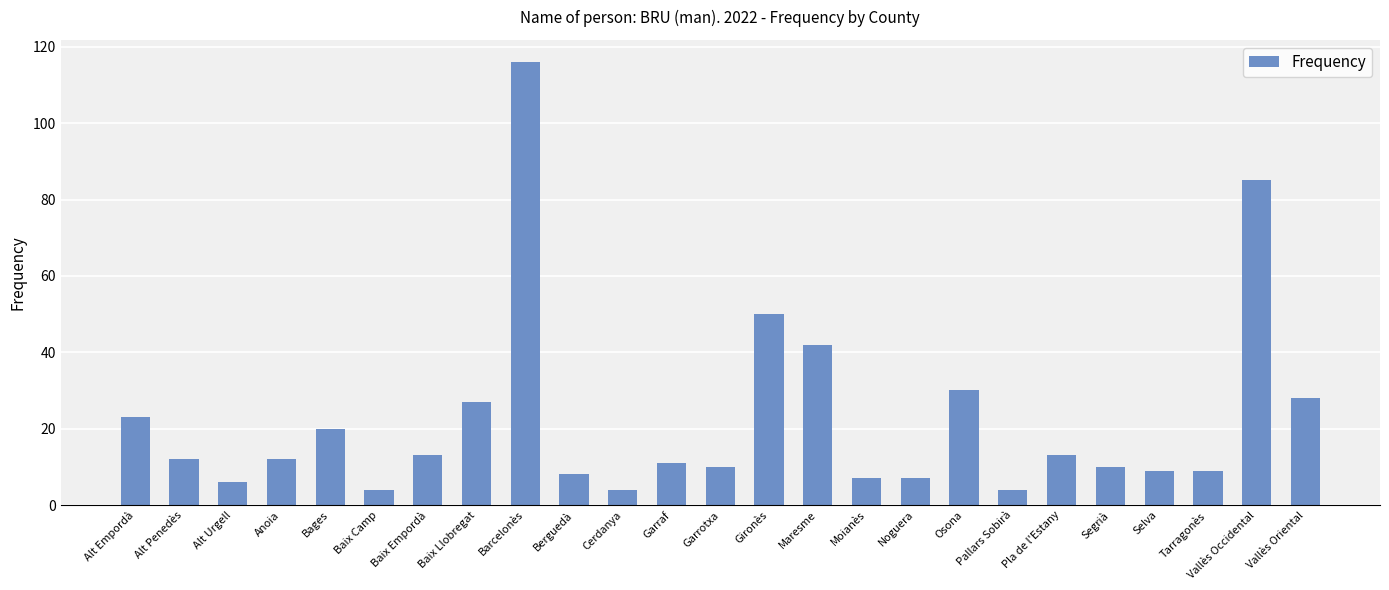

Reading left to right, list all the values displayed in this chart.

Alt Empordà=23	Alt Penedès=12	Alt Urgell=6	Anoia=12	Bages=20	Baix Camp=4	Baix Empordà=13	Baix Llobregat=27	Barcelonès=116	Berguedà=8	Cerdanya=4	Garraf=11	Garrotxa=10	Gironès=50	Maresme=42	Moianès=7	Noguera=7	Osona=30	Pallars Sobirà=4	Pla de l'Estany=13	Segrià=10	Selva=9	Tarragonès=9	Vallès Occidental=85	Vallès Oriental=28